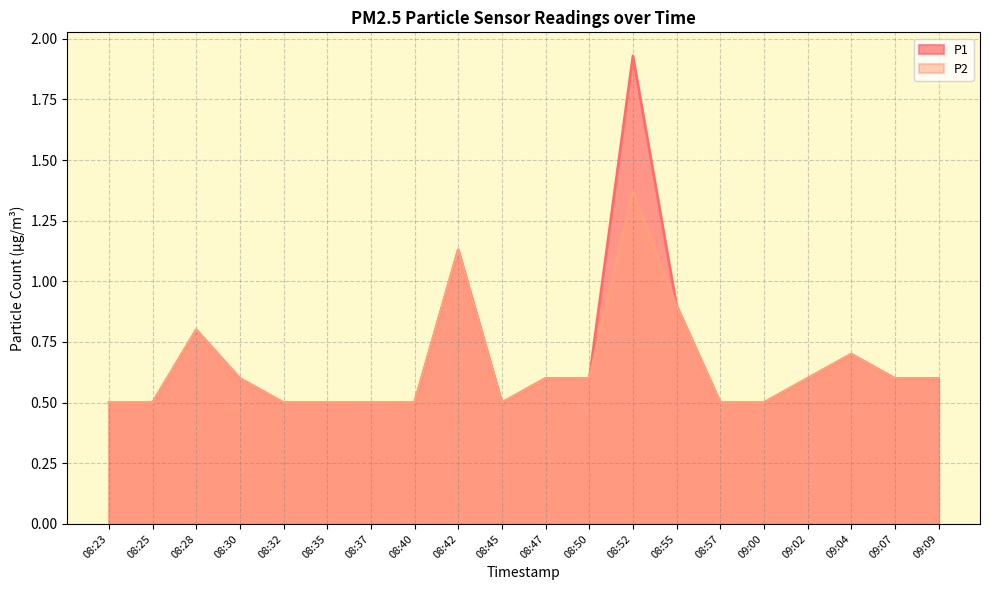

What is the sum of all P1 values?

13.6